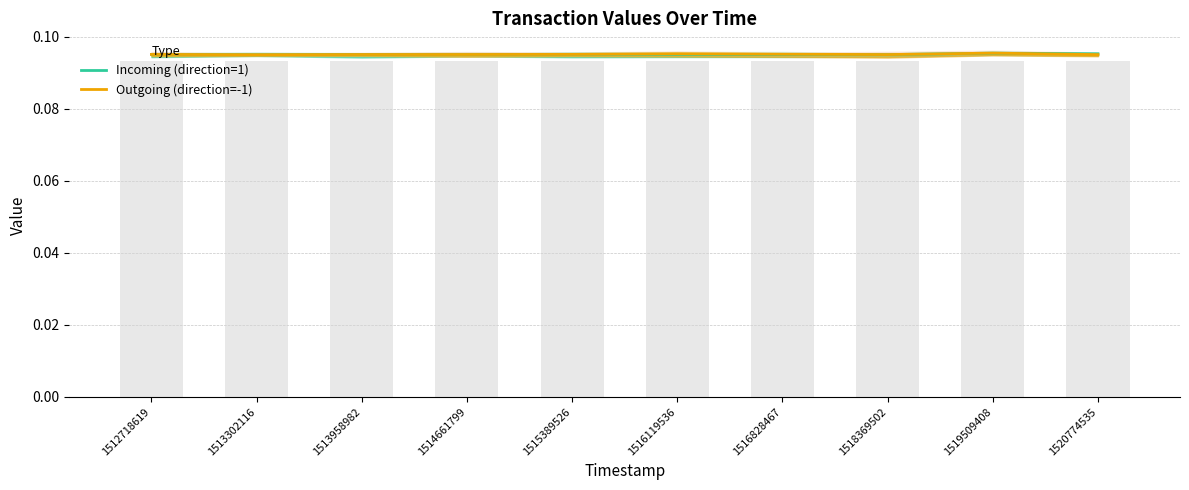

At how many categories does at least one series exceed 0?

10